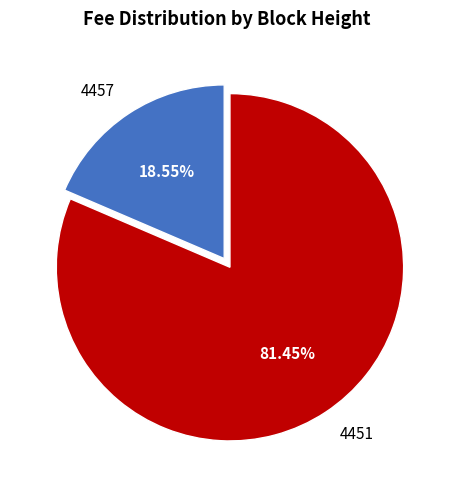

Which category has the biggest portion of the pie?

4451